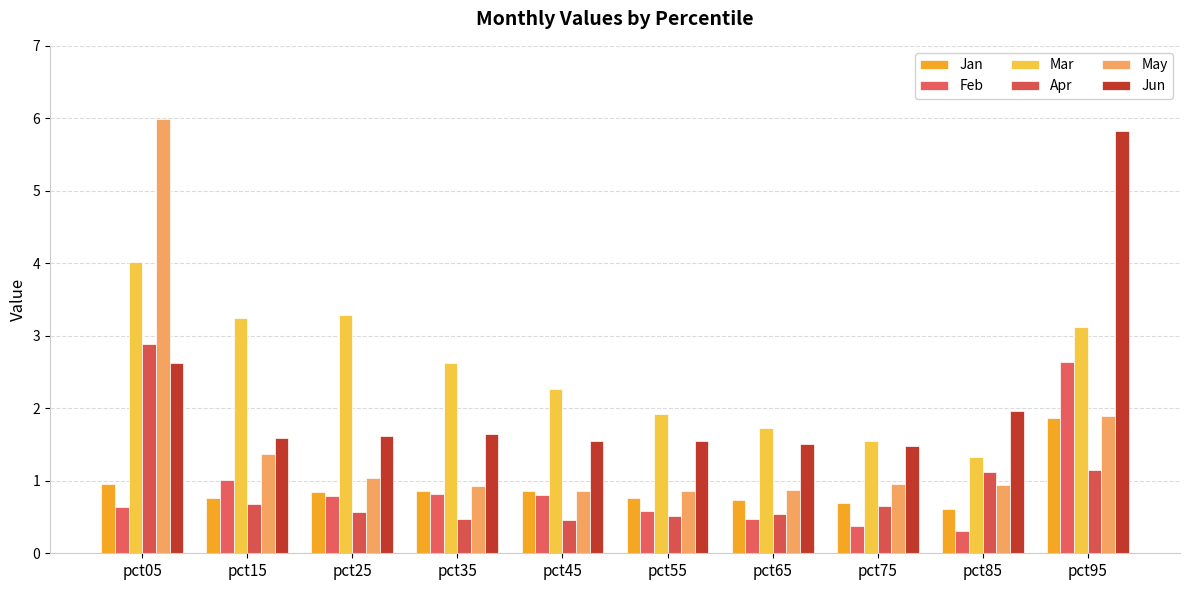

How many distinct data groups are displayed?

6